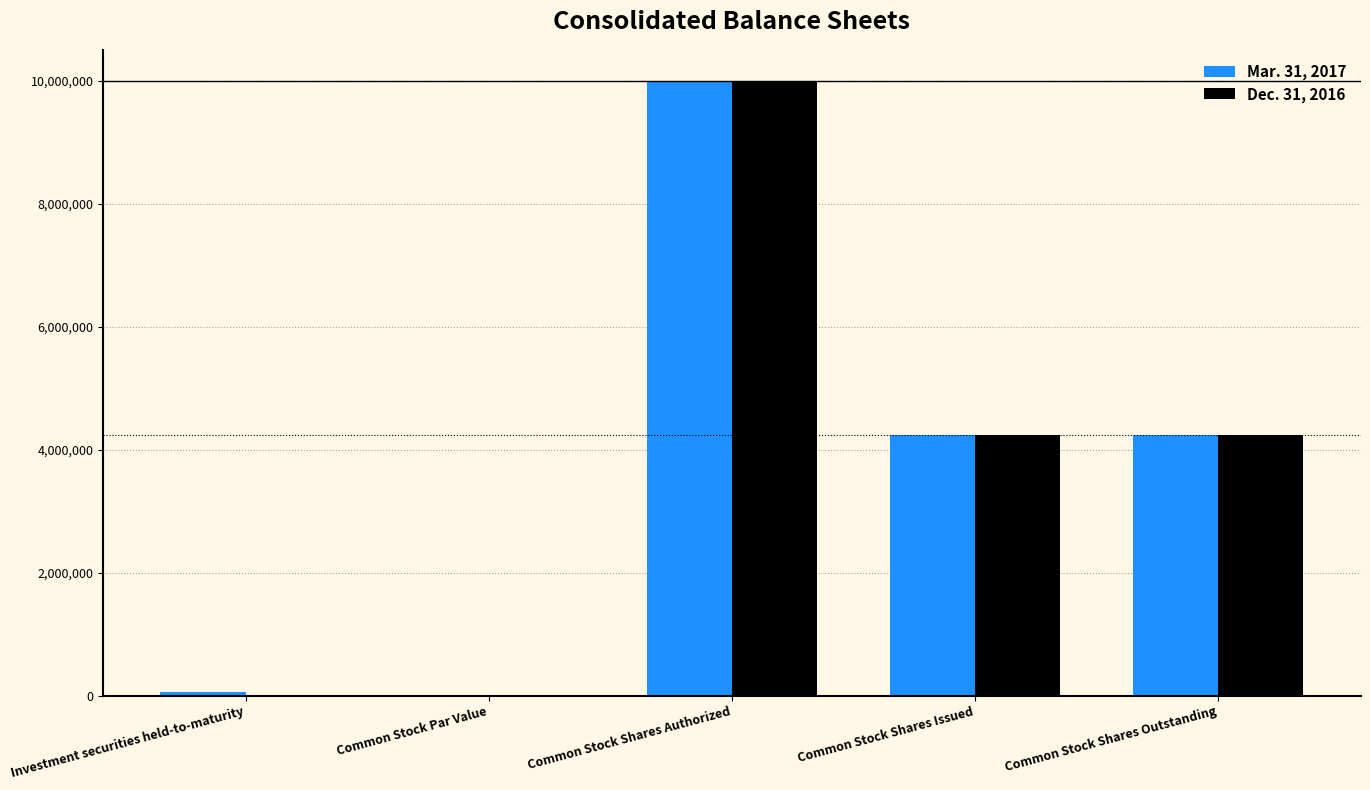

What is the difference between the Mar. 31, 2017 values at Common Stock Shares Issued and Common Stock Shares Authorized?

5765720